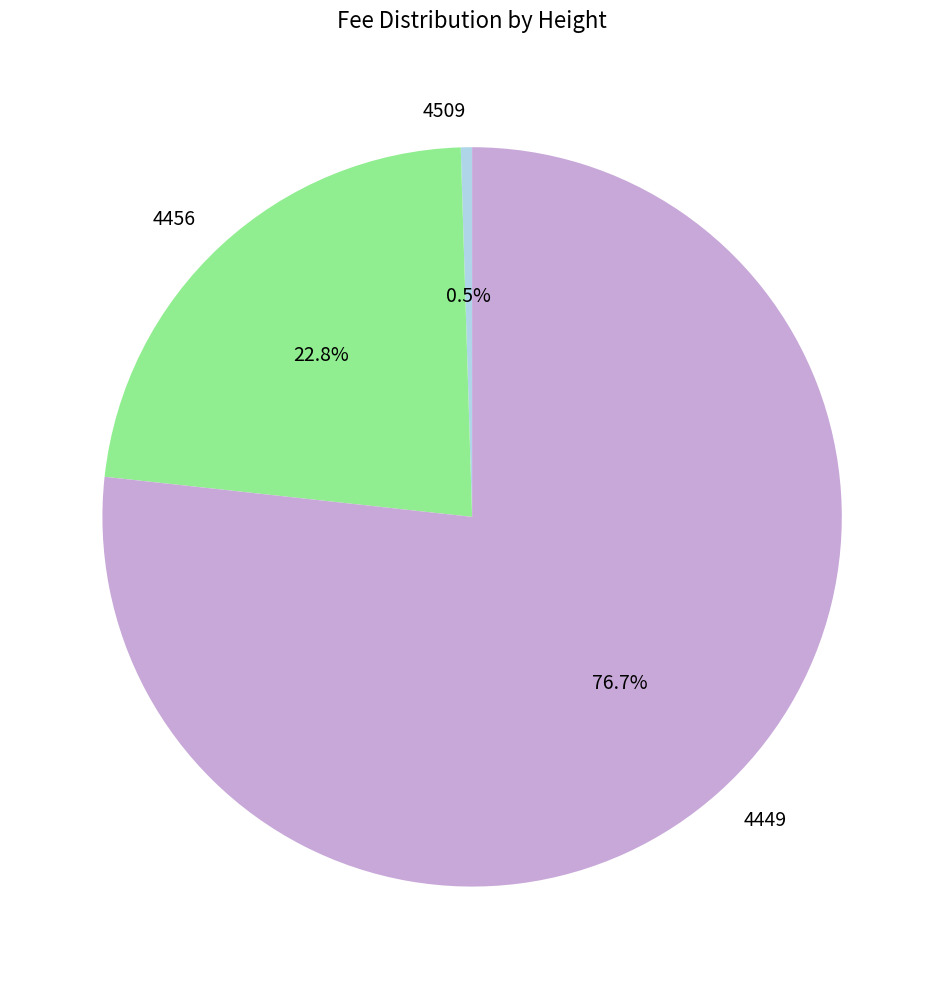

Which slice is the smallest?

4509